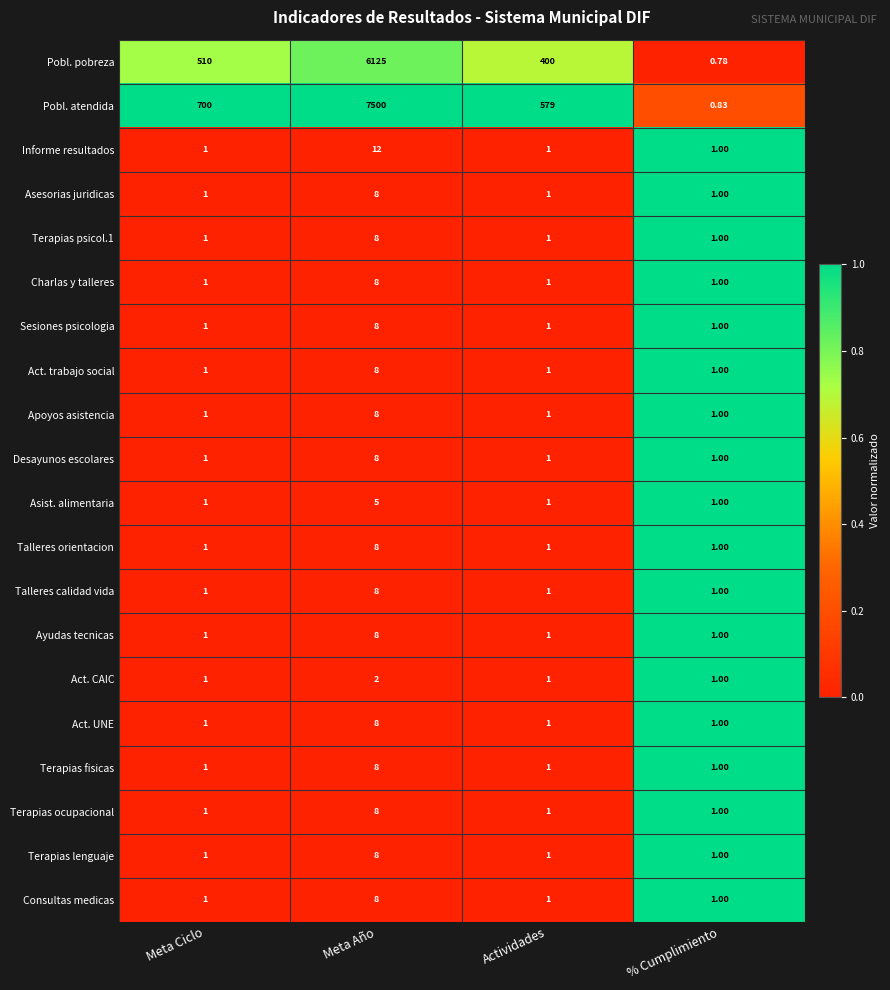

At which label does Terapias lenguaje reach its peak?

Meta Año